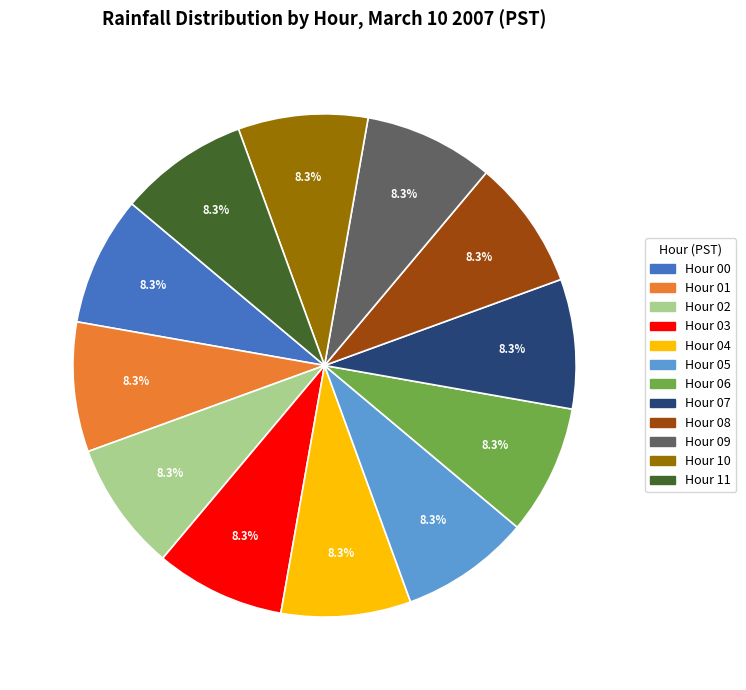

Does any single category account for the majority?

No